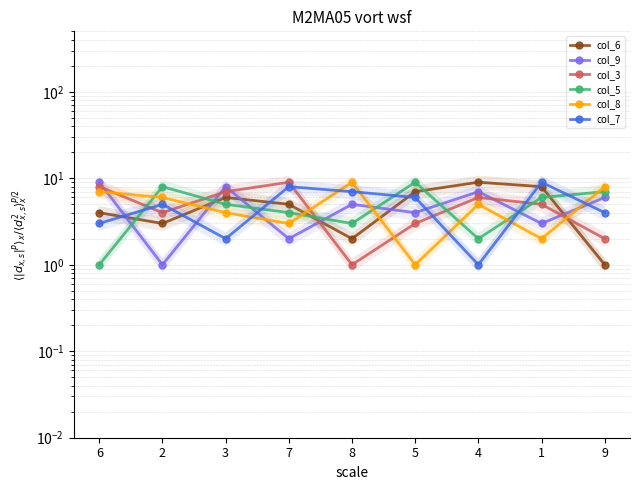

At which label is col_8 closest to 5?

4